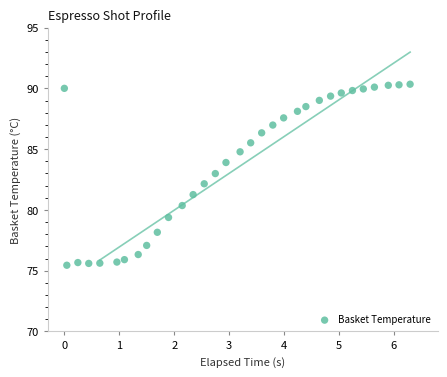

What is the range of X values (max minus min)?

6.3